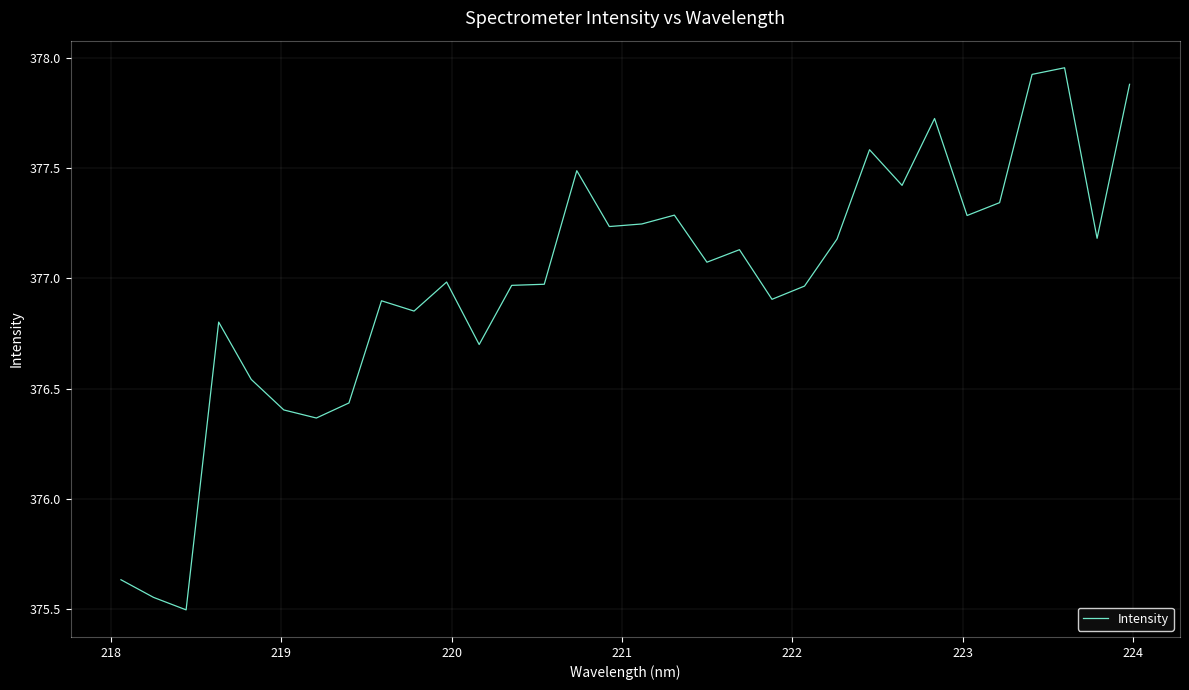

What is the difference between the maximum and minimum values?

2.5